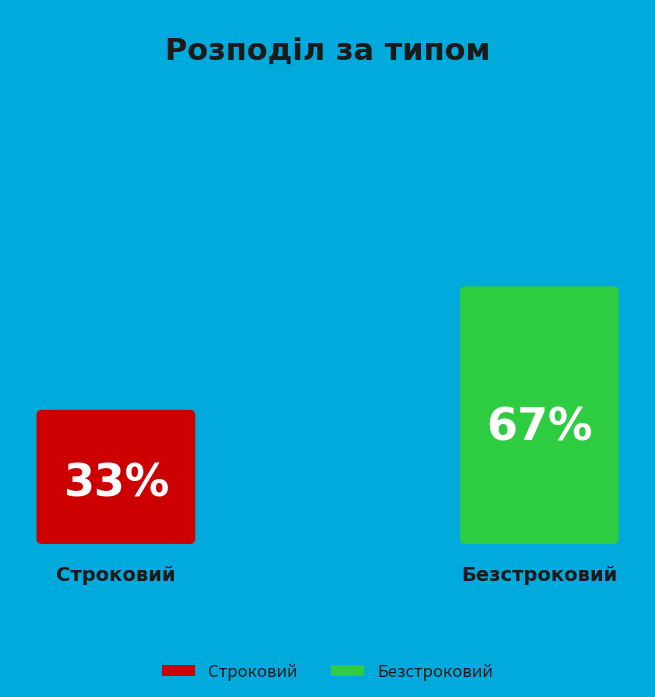

What is the ratio of the value at Безстроковий to the value at Строковий?

2.0